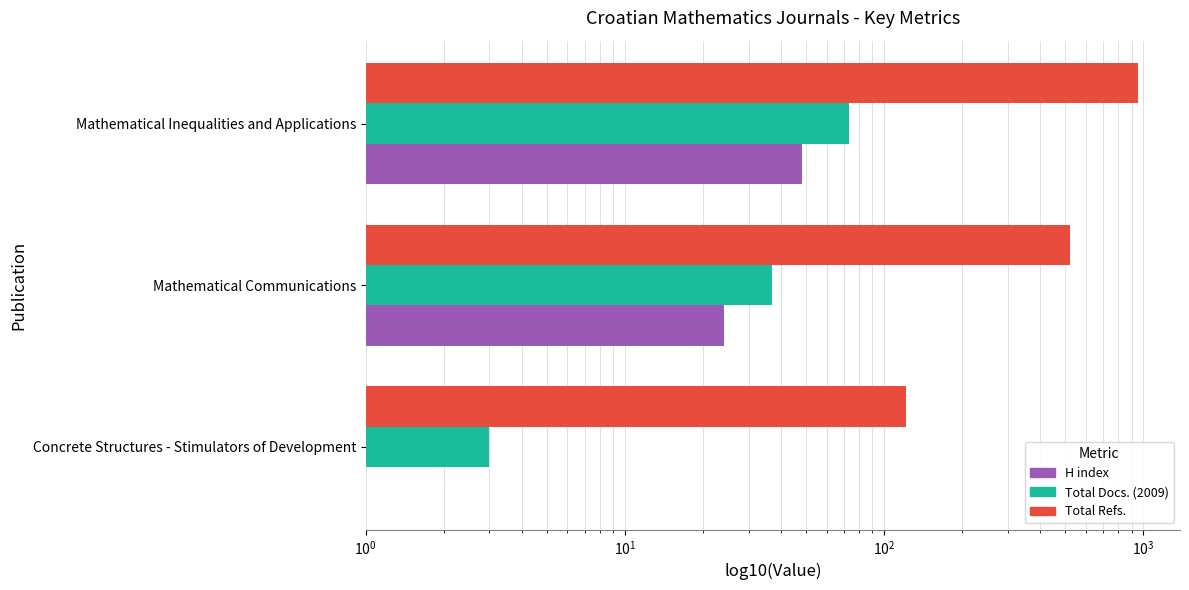

Which series changed the most between Mathematical Communications and Mathematical Inequalities and Applications?

Total Refs.